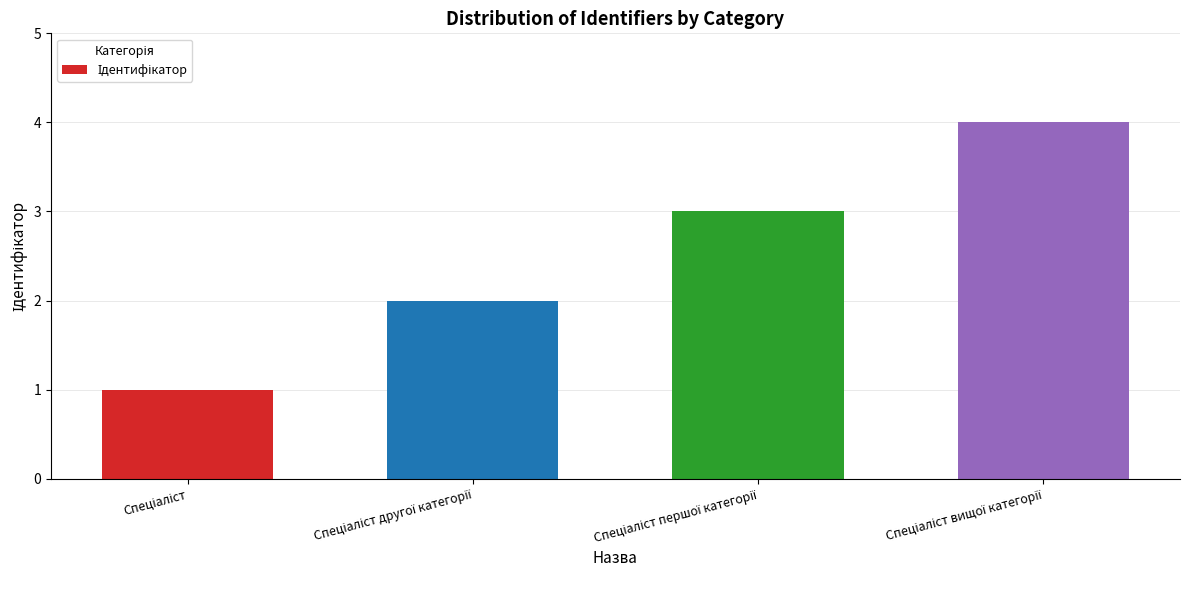

What is the difference between the maximum and minimum values?

3